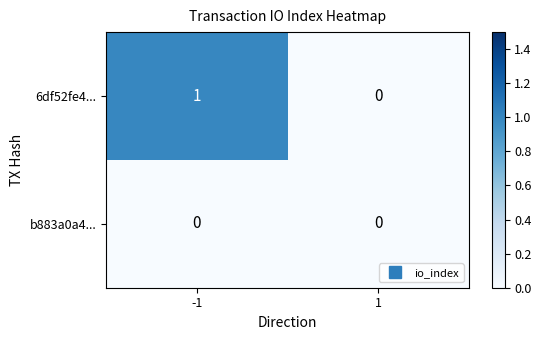

Which series has the widest spread of values?

6df52fe4...